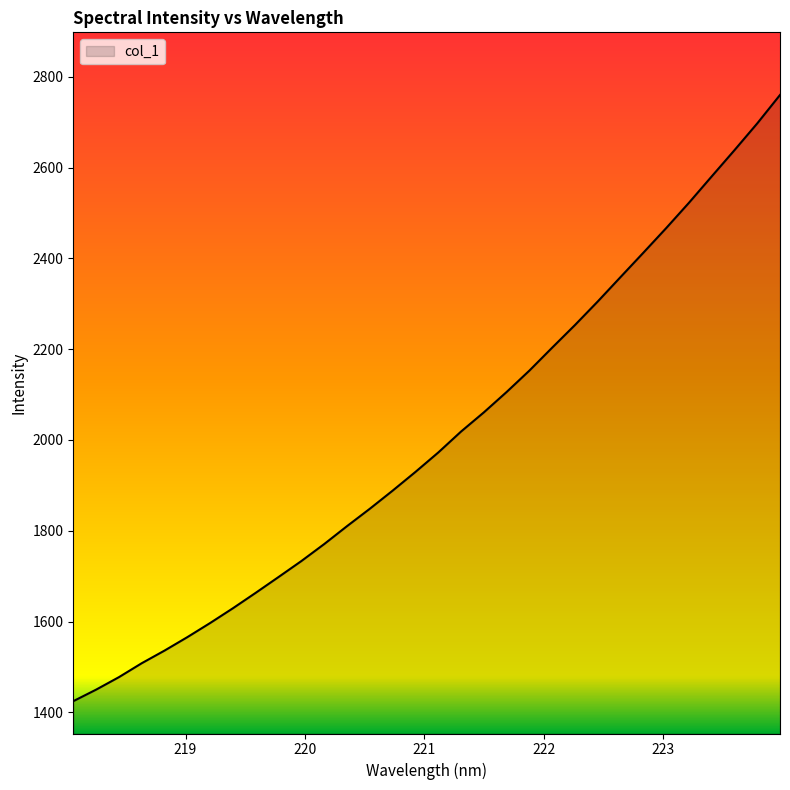

What is the maximum value shown in the chart?

2760.1